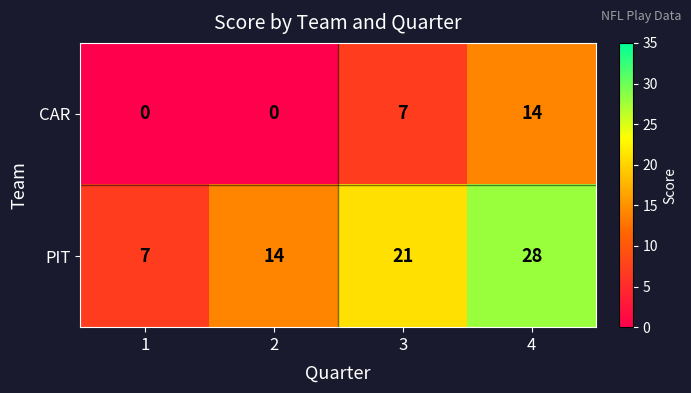

How many data points does each series have?

4